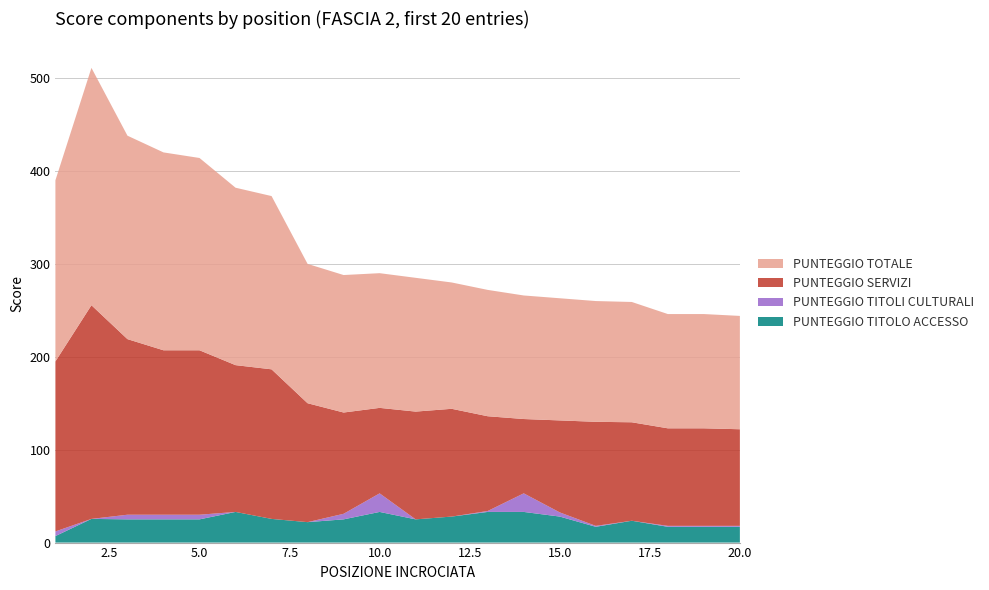

Reading left to right, transcribe all the data shown in this chart.

PUNTEGGIO TITOLO ACCESSO: 1=7.0	2=25.5	3=25.0	4=25.0	5=25.0	6=33.0	7=25.5	8=22.0	9=25.0	10=33.0	11=25.0	12=28.0	13=33.0	14=33.0	15=28.0	16=17.0	17=23.5	18=17.0	19=17.0	20=17.0
PUNTEGGIO TITOLI CULTURALI: 1=5.0	2=0.0	3=5.0	4=5.0	5=5.0	6=0.0	7=0.0	8=0.0	9=6.0	10=20.0	11=0.0	12=0.0	13=1.0	14=20.0	15=4.5	16=1.0	17=0.0	18=1.0	19=1.0	20=1.0
PUNTEGGIO SERVIZI: 1=183.0	2=230.0	3=189.0	4=177.0	5=177.0	6=158.0	7=161.0	8=128.0	9=109.0	10=92.0	11=116.0	12=116.0	13=102.0	14=80.0	15=99.0	16=112.0	17=106.0	18=105.0	19=105.0	20=104.0
PUNTEGGIO TOTALE: 1=195.0	2=255.5	3=219.0	4=213.0	5=207.0	6=191.0	7=186.5	8=150.0	9=148.0	10=145.0	11=144.0	12=136.0	13=136.0	14=133.0	15=131.5	16=130.0	17=129.5	18=123.0	19=123.0	20=122.0